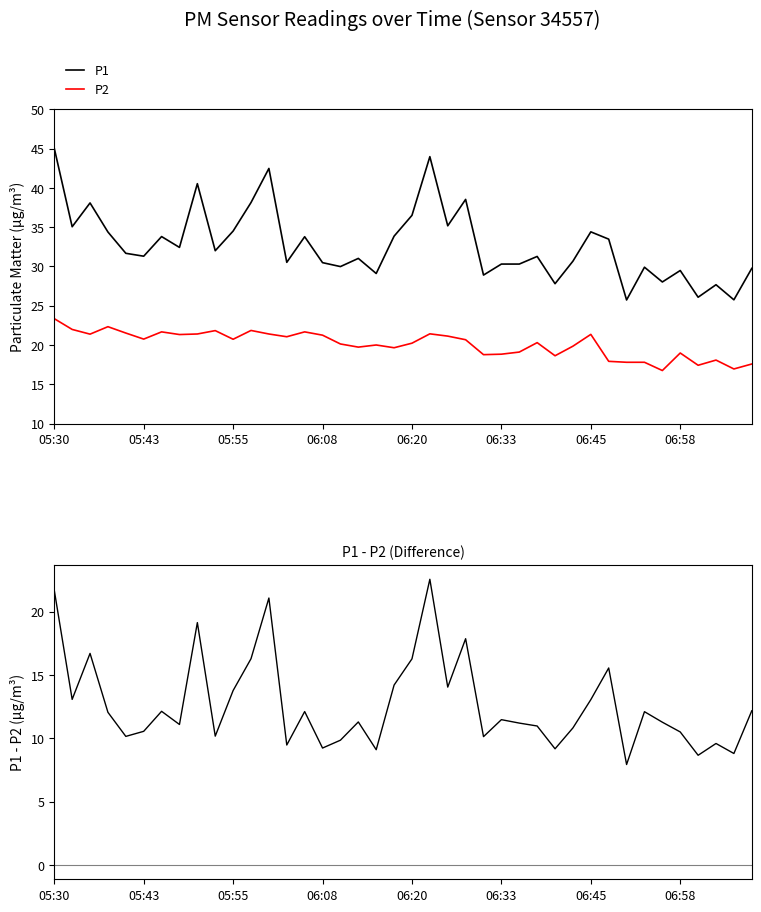

What is the value of the P2 point at the 15th from the left?

21.7